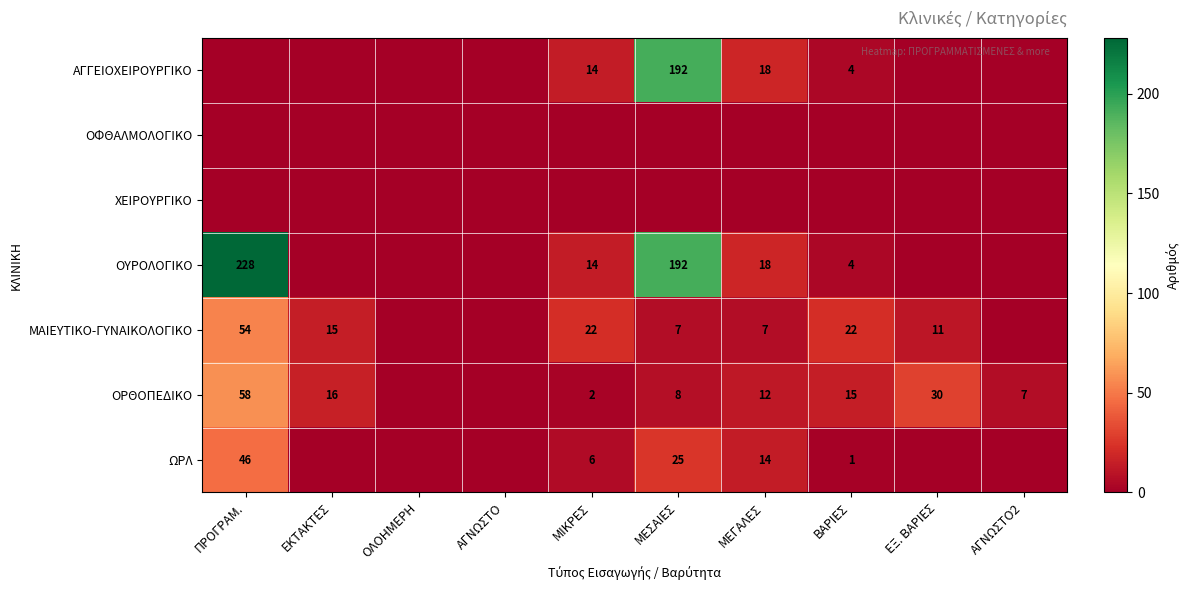

What is the difference between the highest and lowest values at ΒΑΡΙΕΣ?

22